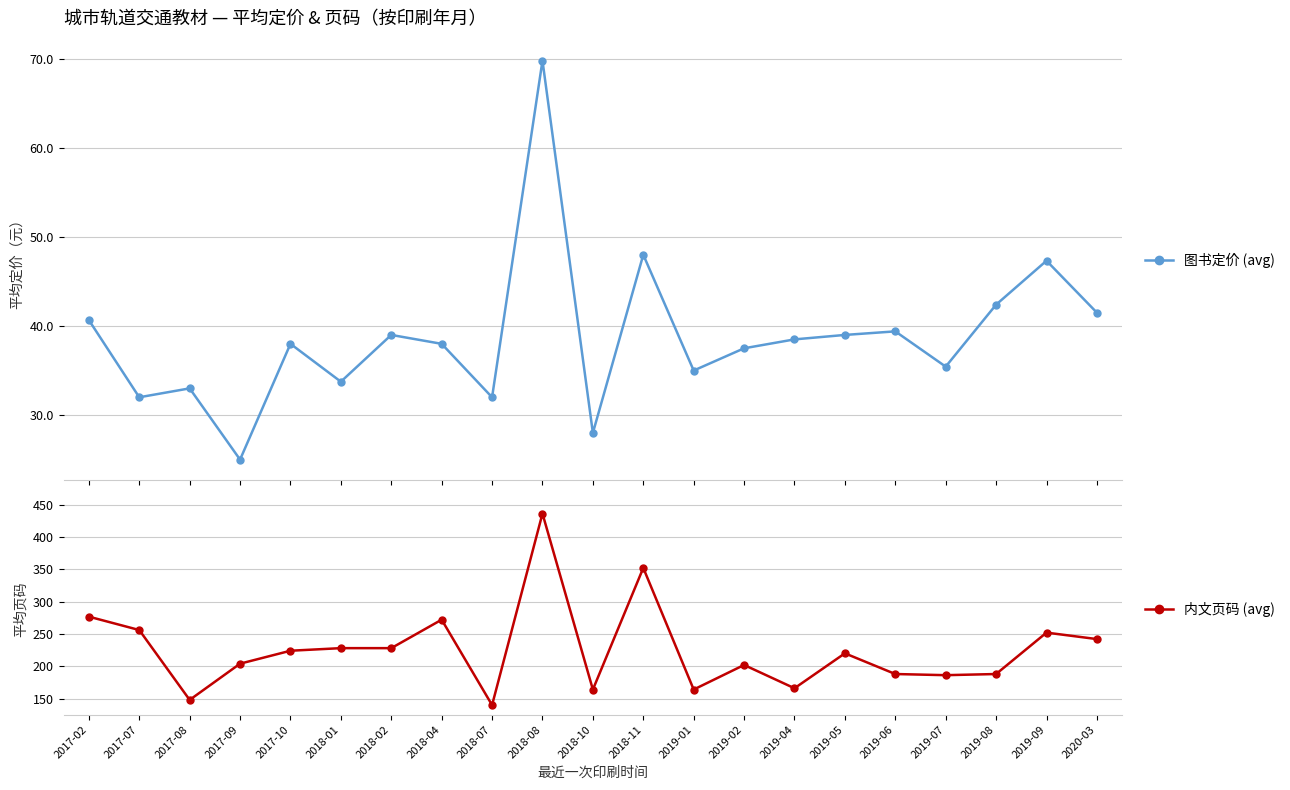

How many series are shown in this chart?

2